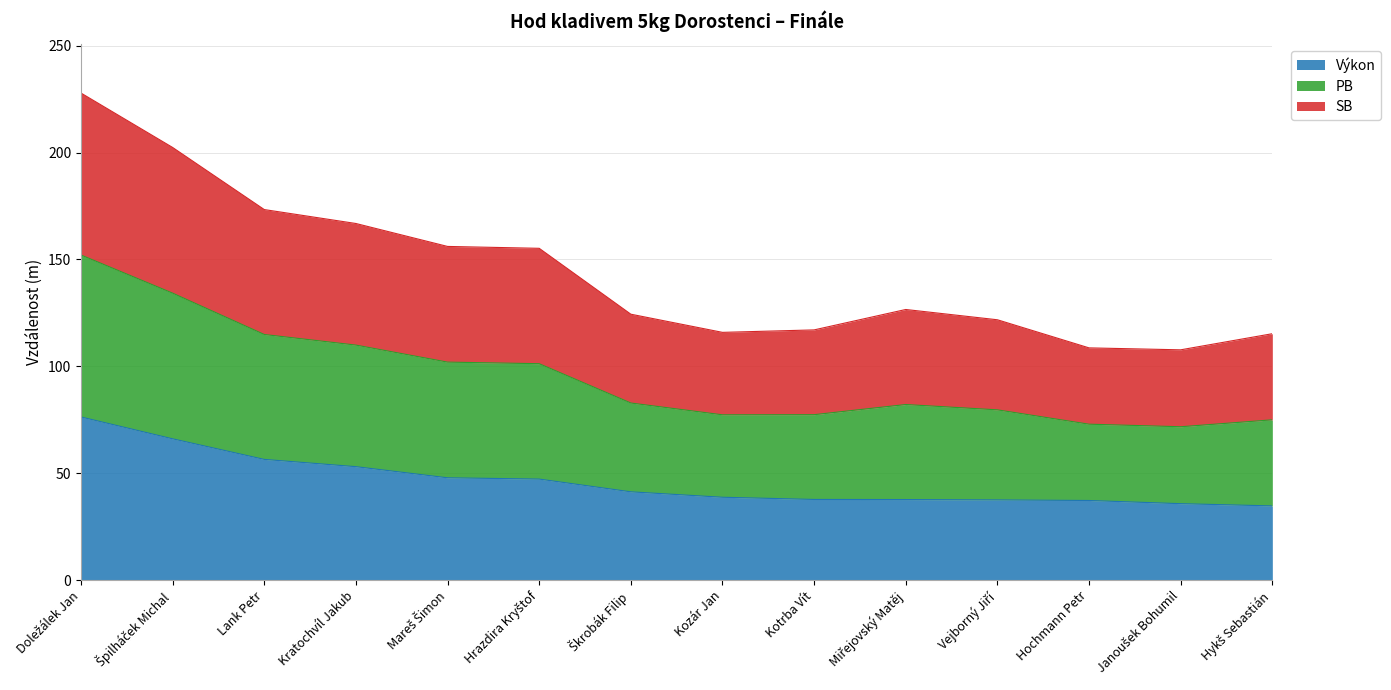

Where is PB nearest to the value 167?

Kratochvíl Jakub